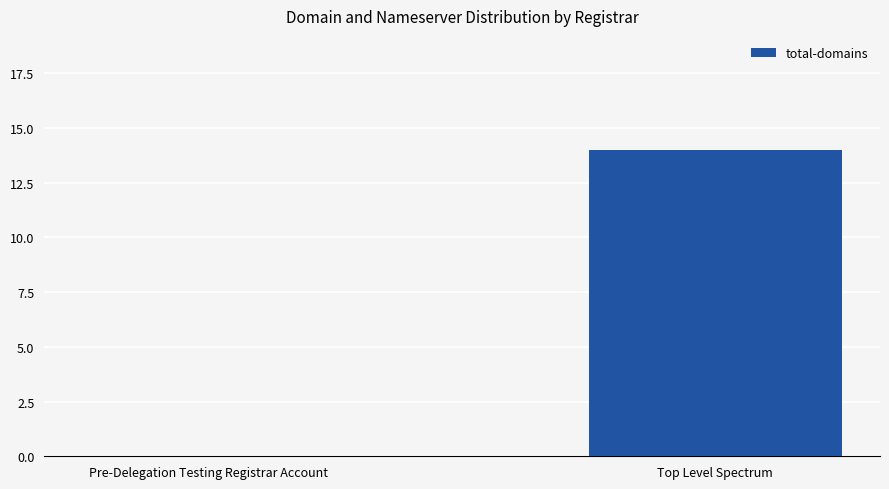

True or false: the data shows -9 at Pre-Delegation Testing Registrar Account.

False